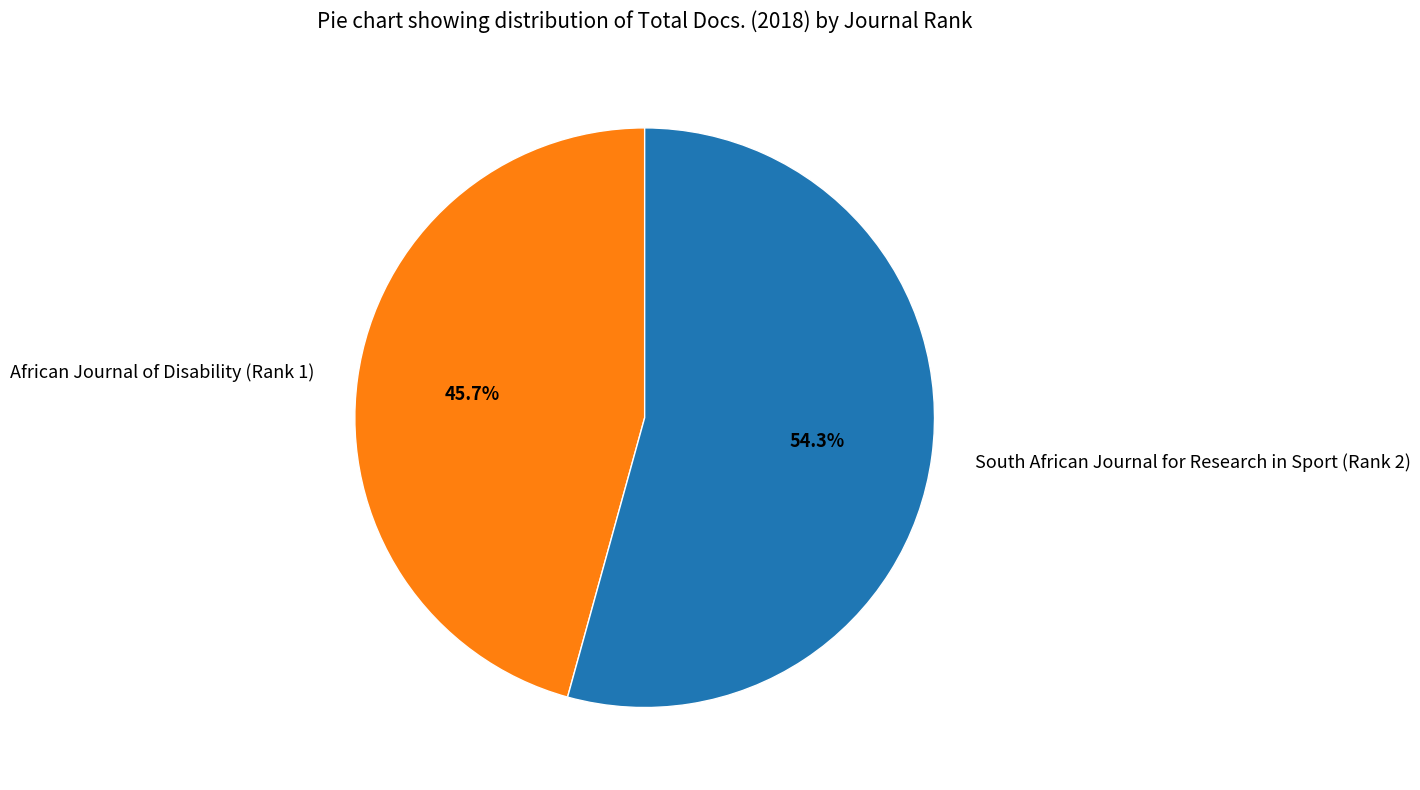

To the nearest percent, what portion does South African Journal for Research in Sport (Rank 2) represent?

54%